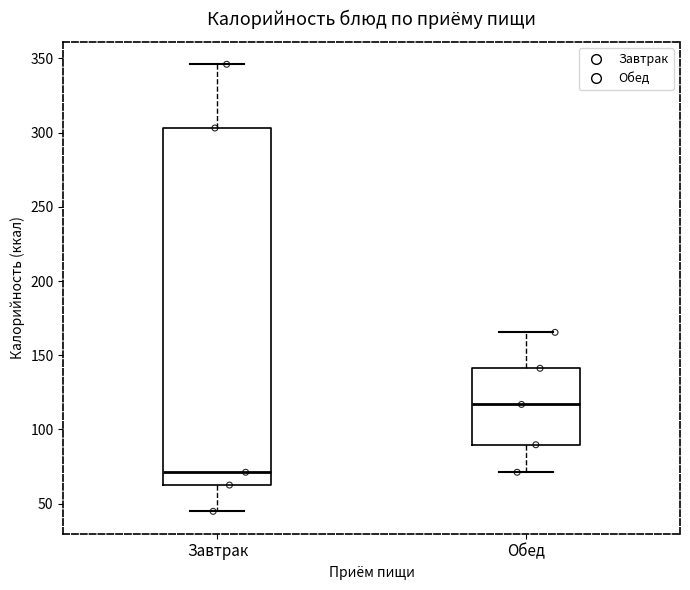

Reading left to right, read every box against the y-axis: the position of its median line, the range the box covers, and the ends of its whiskers. The values are not printed on the chart, so give them approximately, as read against the axis.

Завтрак: median 70, box 65 to 305, whiskers 45 to 345
Обед: median 115, box 90 to 140, whiskers 70 to 165